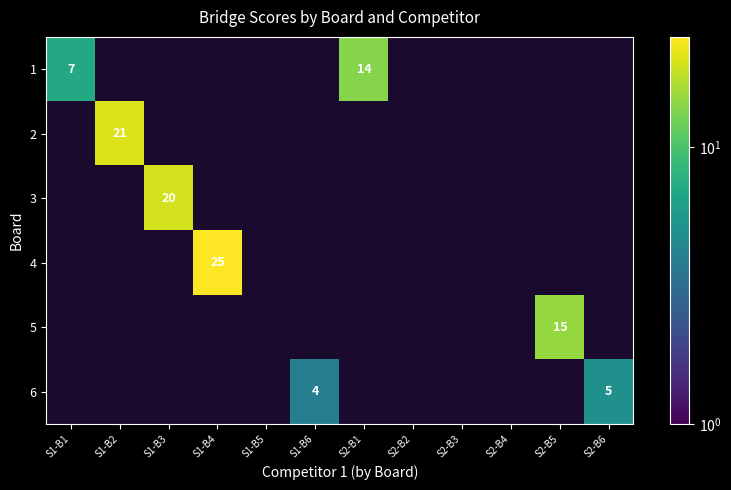

Which series changed the most between S1-B4 and S2-B4?

4